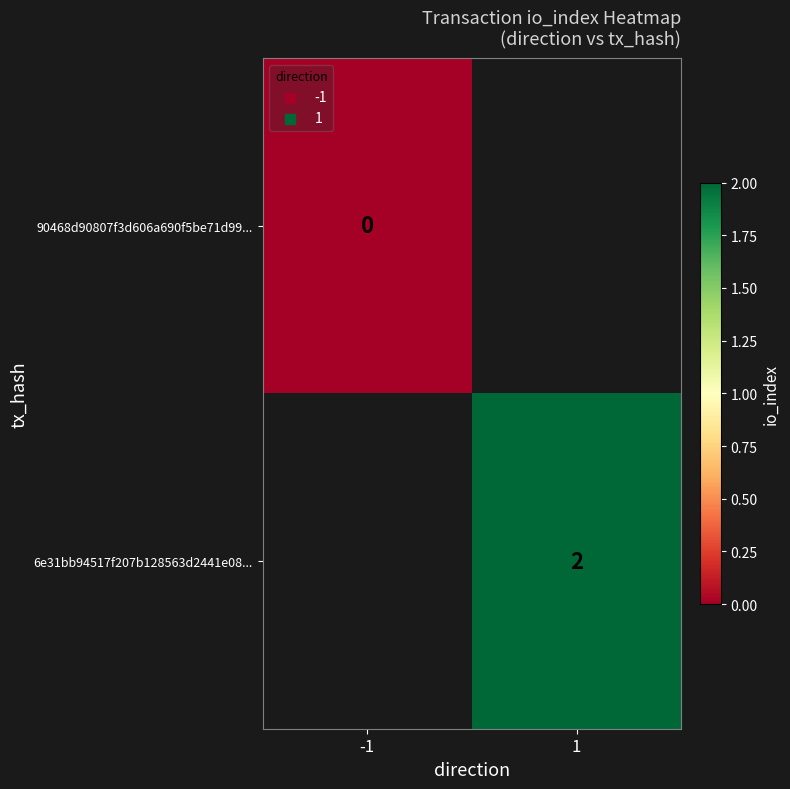

True or false: 6e31bb94517f207b128563d2441e08... has a value of 2 at 1.

True